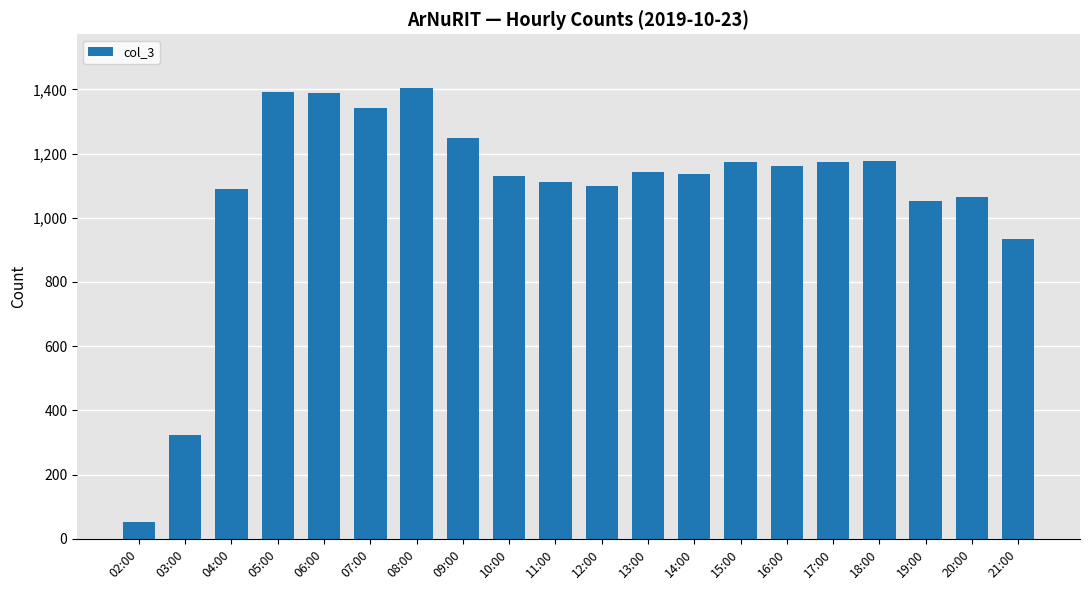

How many values are below 1142?

10